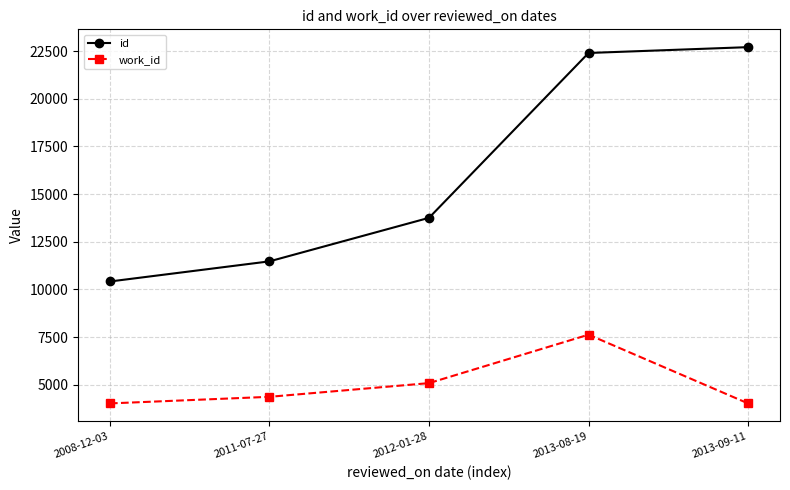

What is the difference between the work_id values at 2008-12-03 and 2013-08-19?

3605